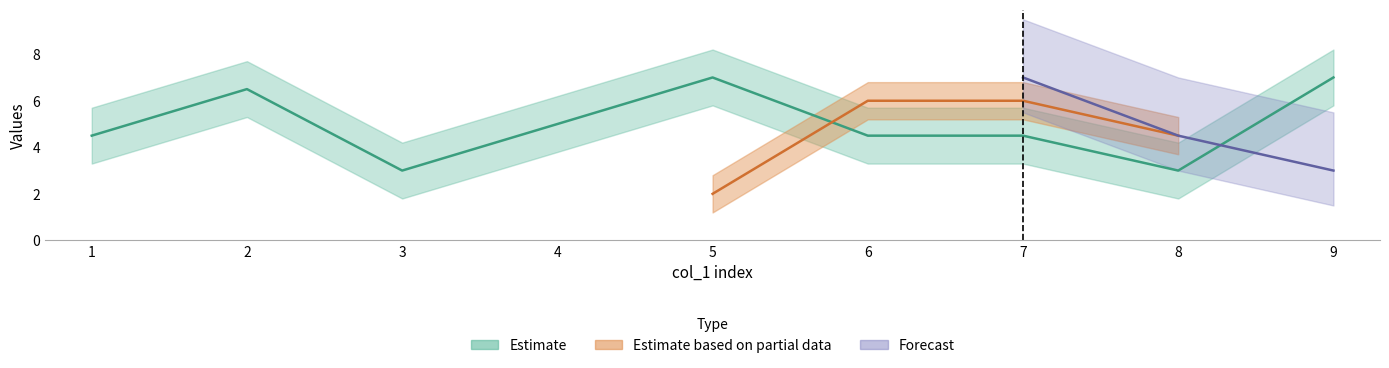

At how many categories does at least one series exceed 1?

9